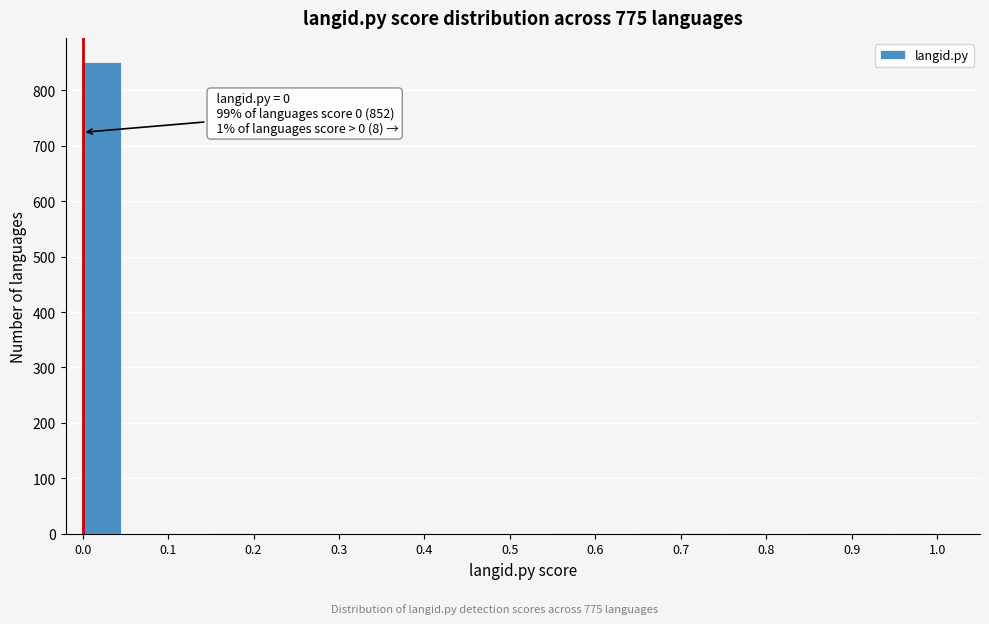

Which range on the x-axis has the tallest bar?

0.00 to 0.05